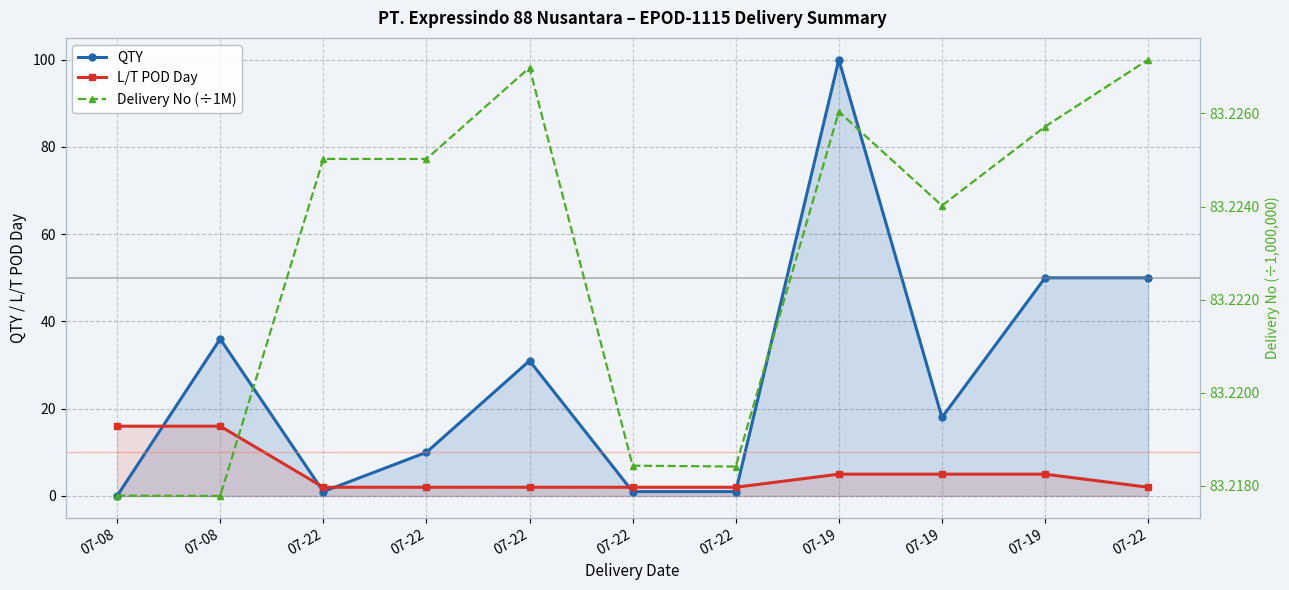

Is it true that QTY equals 100.0 at 07-19?

True